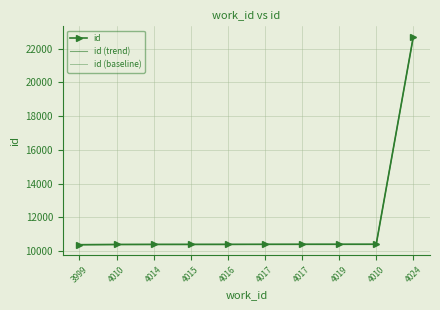

True or false: id (trend) and id (baseline) intersect in this chart.

True